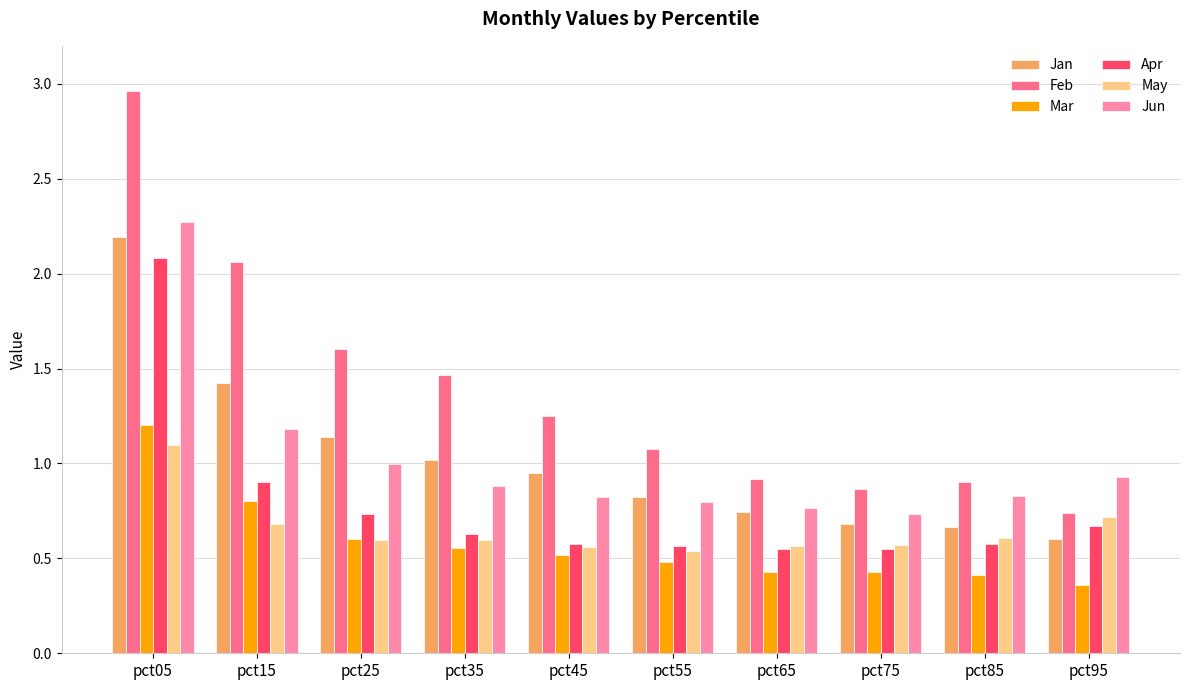

Which category has the highest value in the Jun series?

pct05